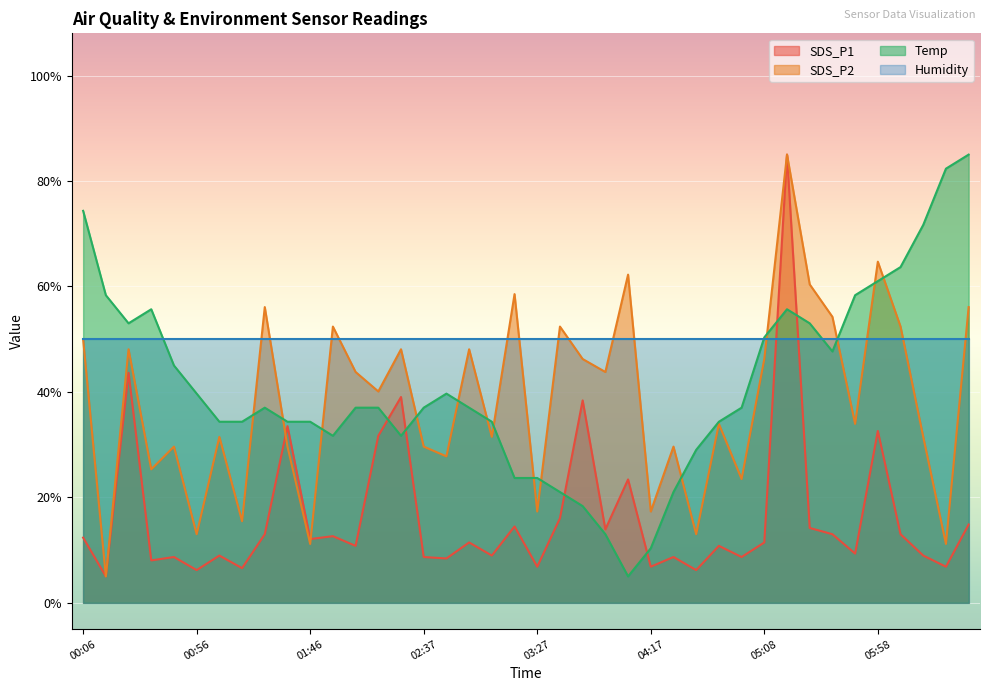

What is the total value across all series at 00:06?

186.6